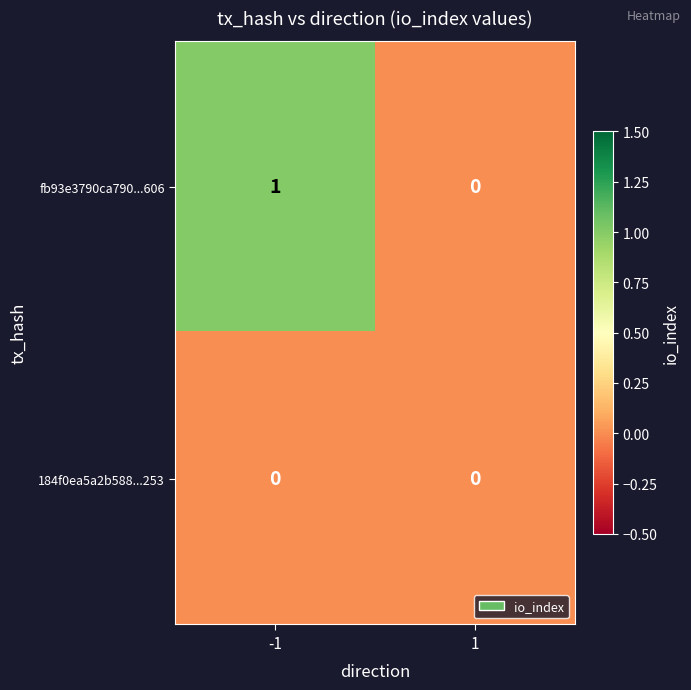

The fb93e3790ca790...606 series shows -1 at 1. True or false?

False